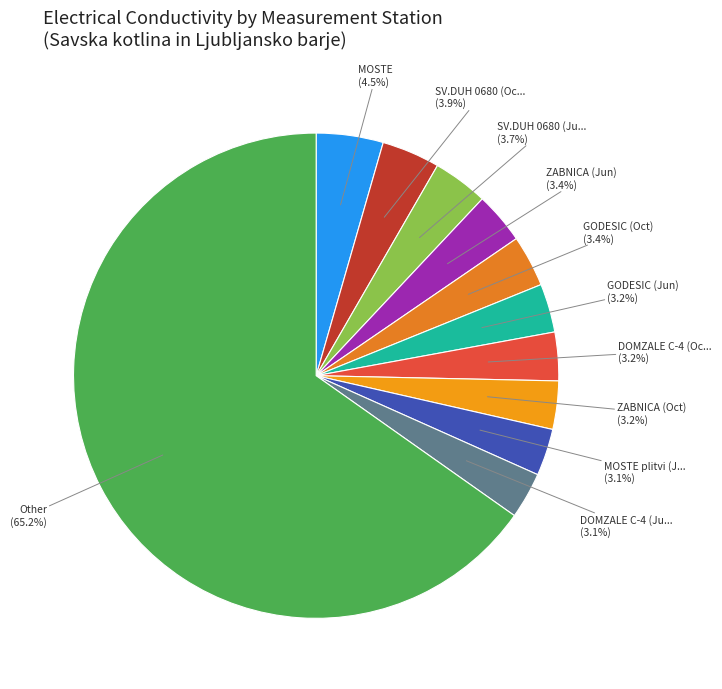

How many slices are in this pie chart?

11